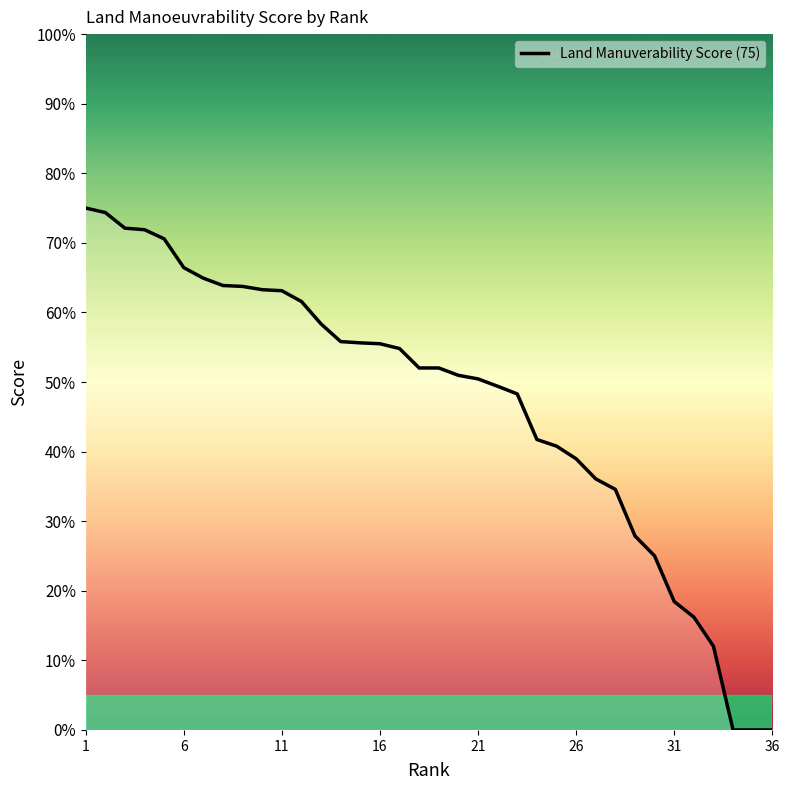

What is the maximum value shown in the chart?

75.0